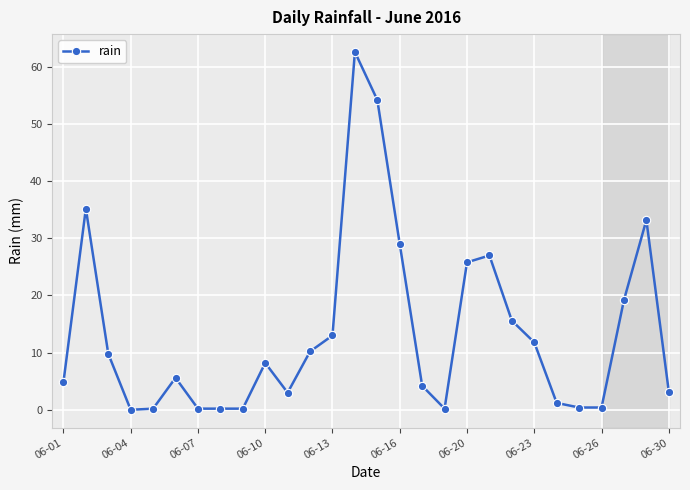

What is the maximum value shown in the chart?

62.6